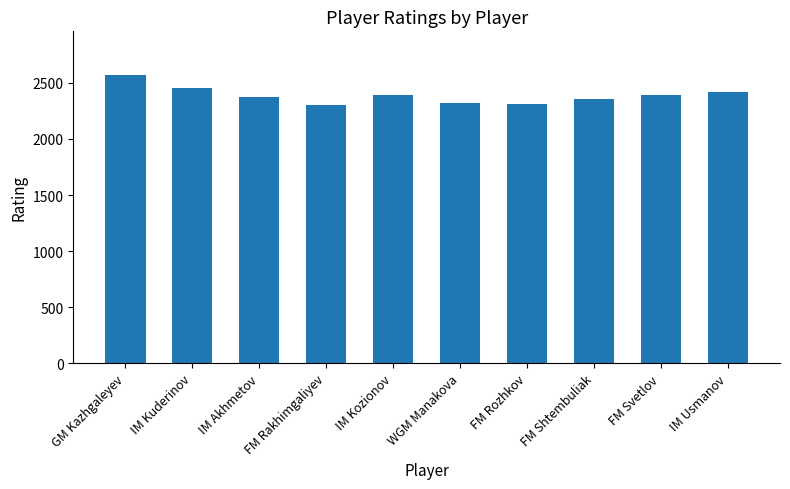

What is the label of the 6th bar from the left?

WGM Manakova